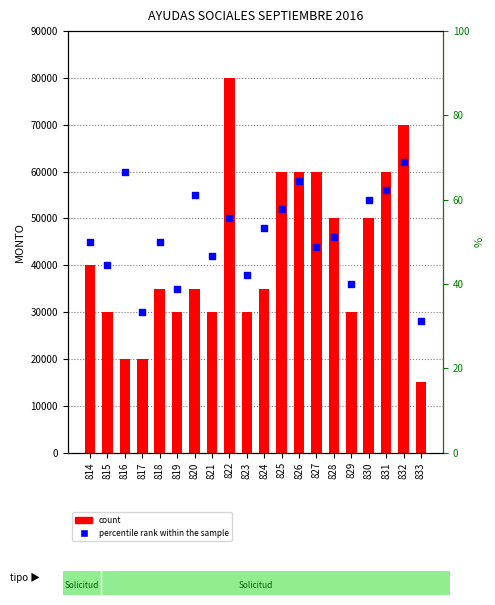

What are all the series names shown in the legend?

count, percentile rank within the sample